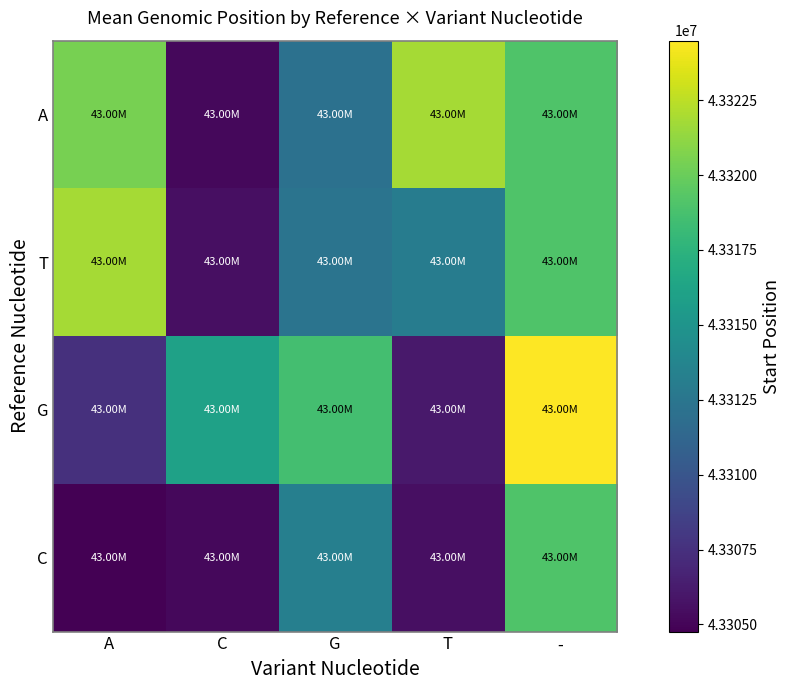

What is the minimum value shown in the chart?

43304763